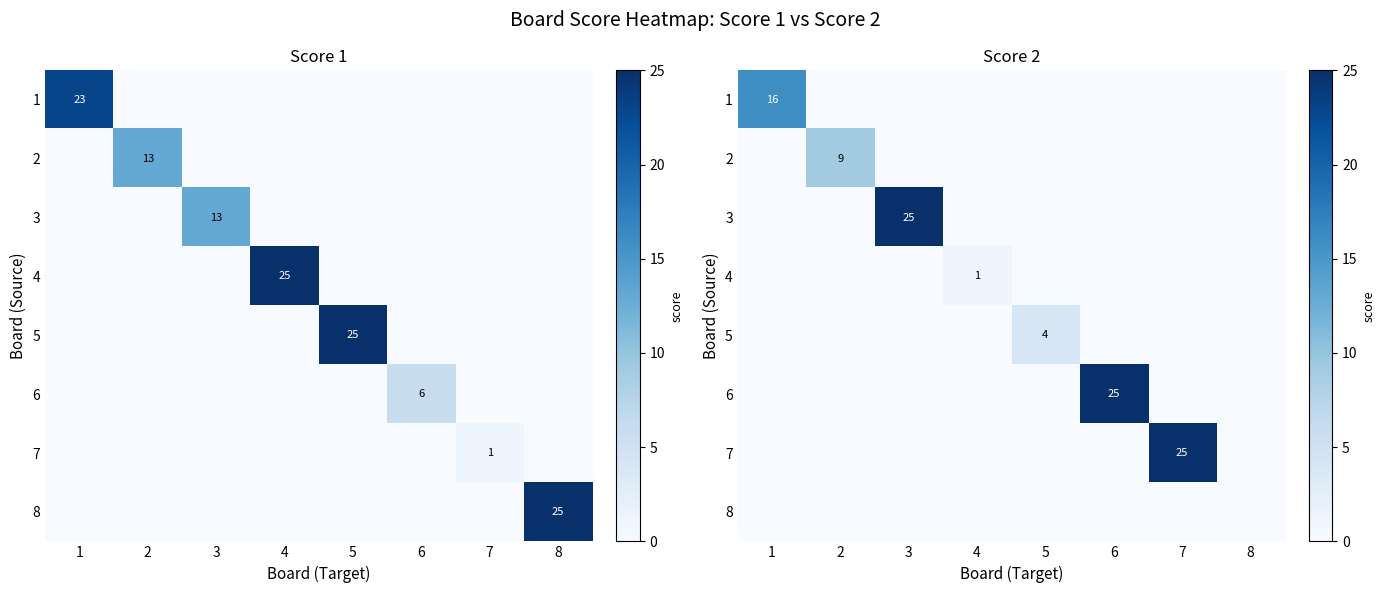

Is it true that 6 equals 14 at 7?

False